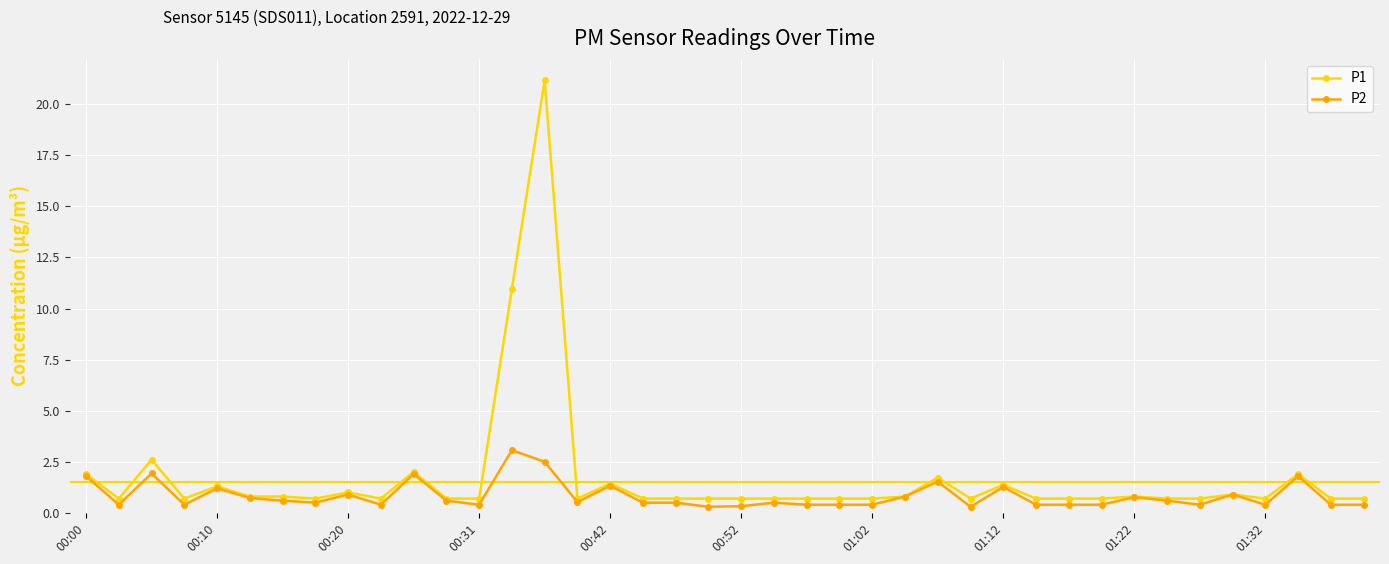

What is the value of the P1 point at the 39th from the left?

0.7